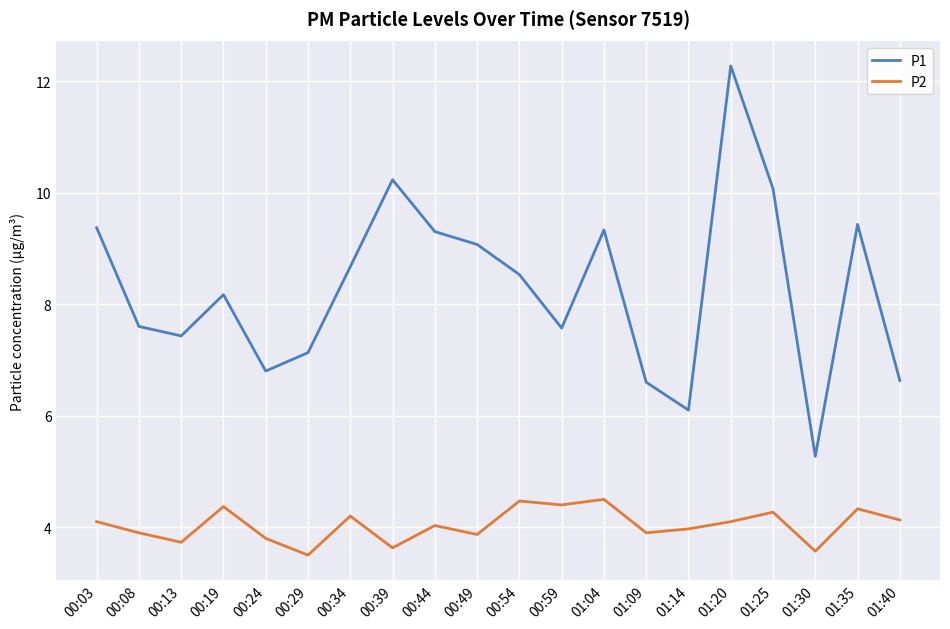

How many values in the P1 series are below 8?

9